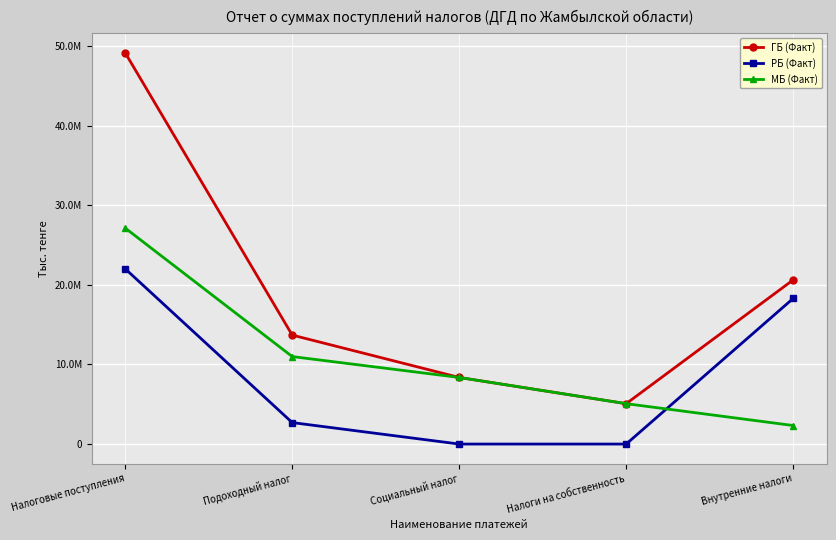

How many times do МБ (Факт) and РБ (Факт) cross each other?

1